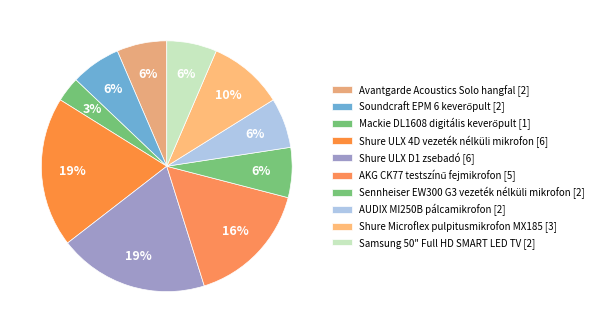

True or false: AUDIX MI250B pálcamikrofon accounts for 6% of the total.

True